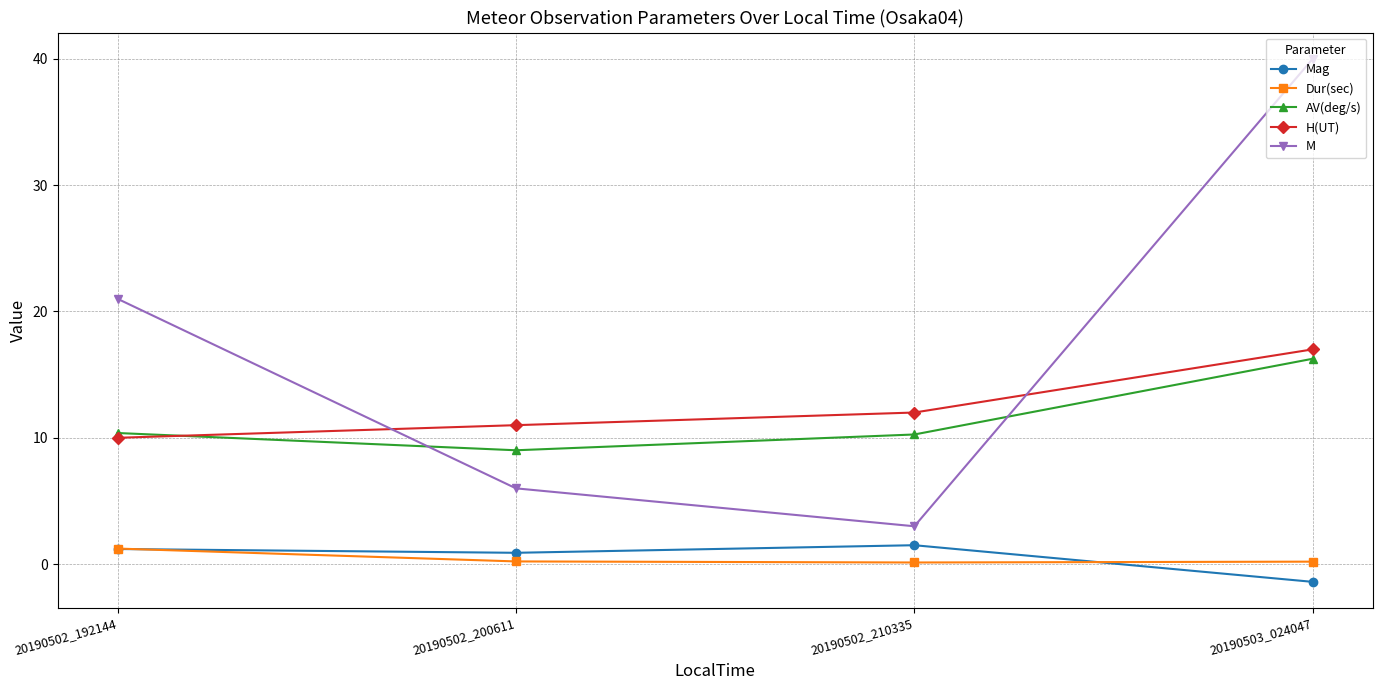

How many interior local valleys does the M series have?

1